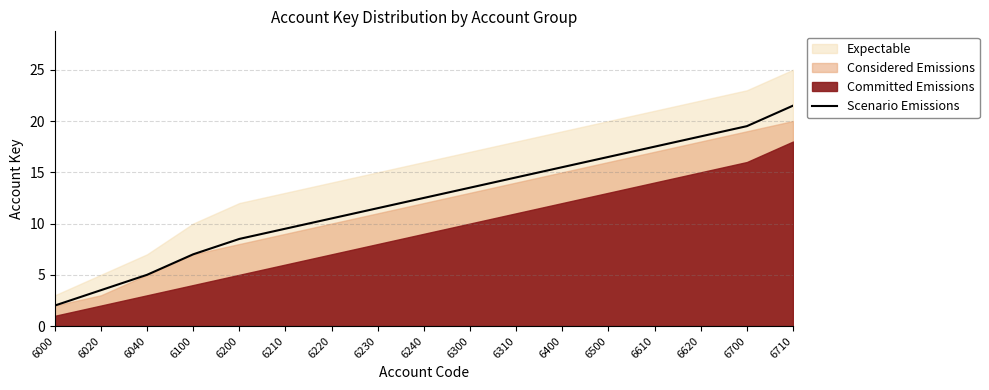

What is the difference between the maximum and minimum values?

19.5